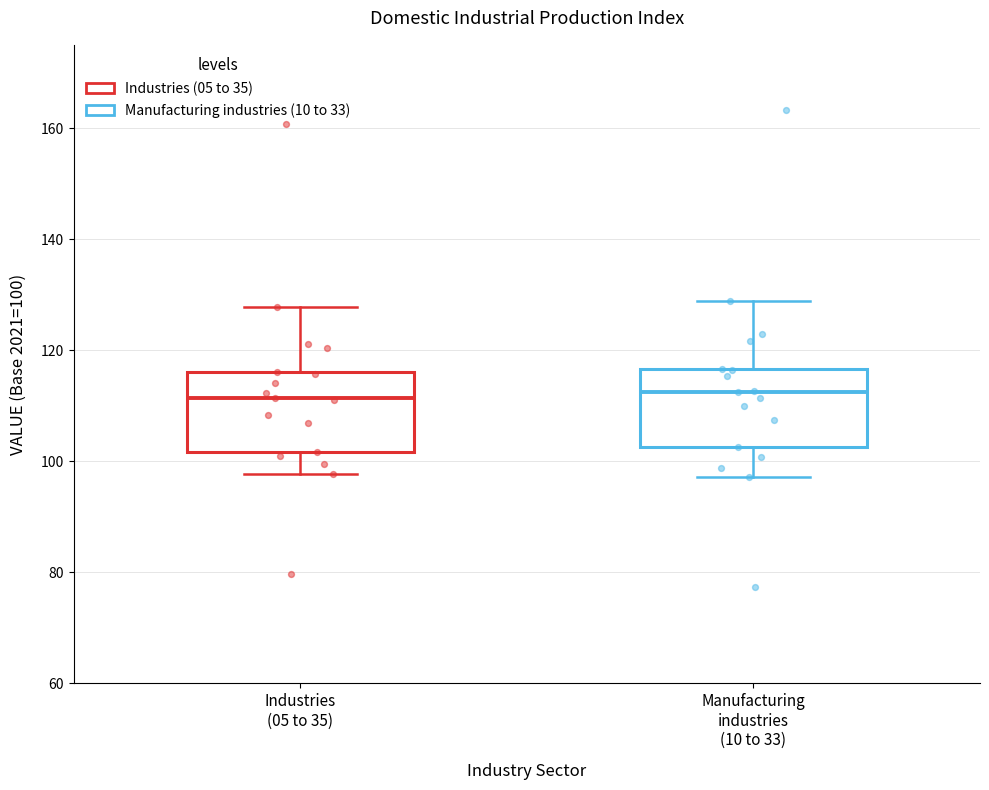

Reading left to right, transcribe this box plot: for each box, give where its median line is, the range the box spans, and where its two whiskers end, as read against the y-axis. The values are not printed on the chart, so give them approximately, as read against the axis.

Industries (05 to 35): median 112, box 102 to 116, whiskers 98 to 128
Manufacturing industries (10 to 33): median 112, box 102 to 116, whiskers 98 to 128